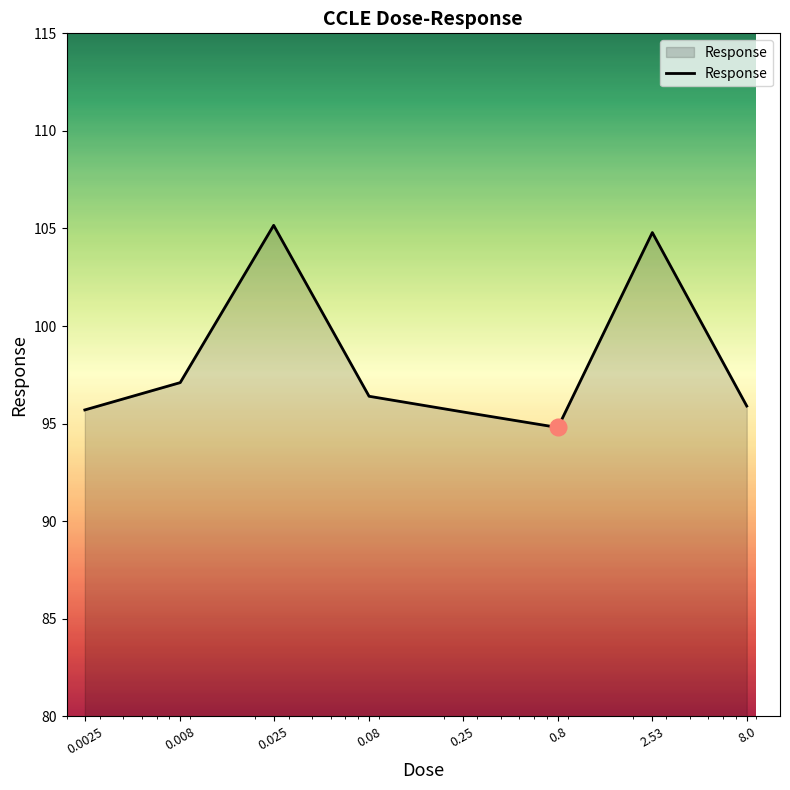

How many interior local valleys (lower than both neighbors) does the data have?

1